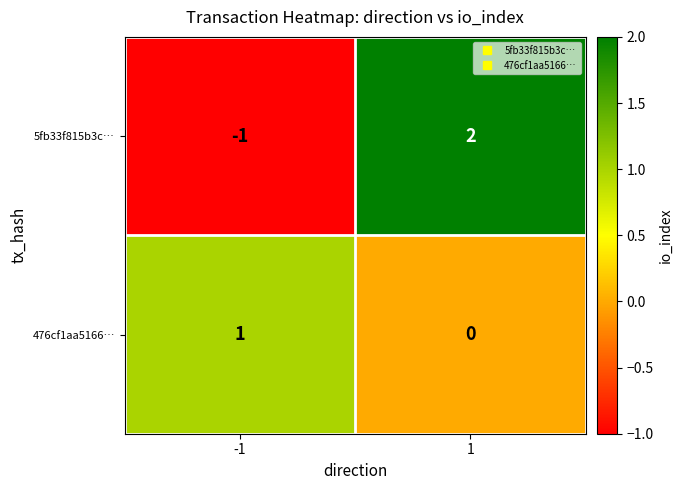

Reading left to right, what are all the values shown in this chart?

5fb33f815b3c…: -1	2
476cf1aa5166…: 1	0